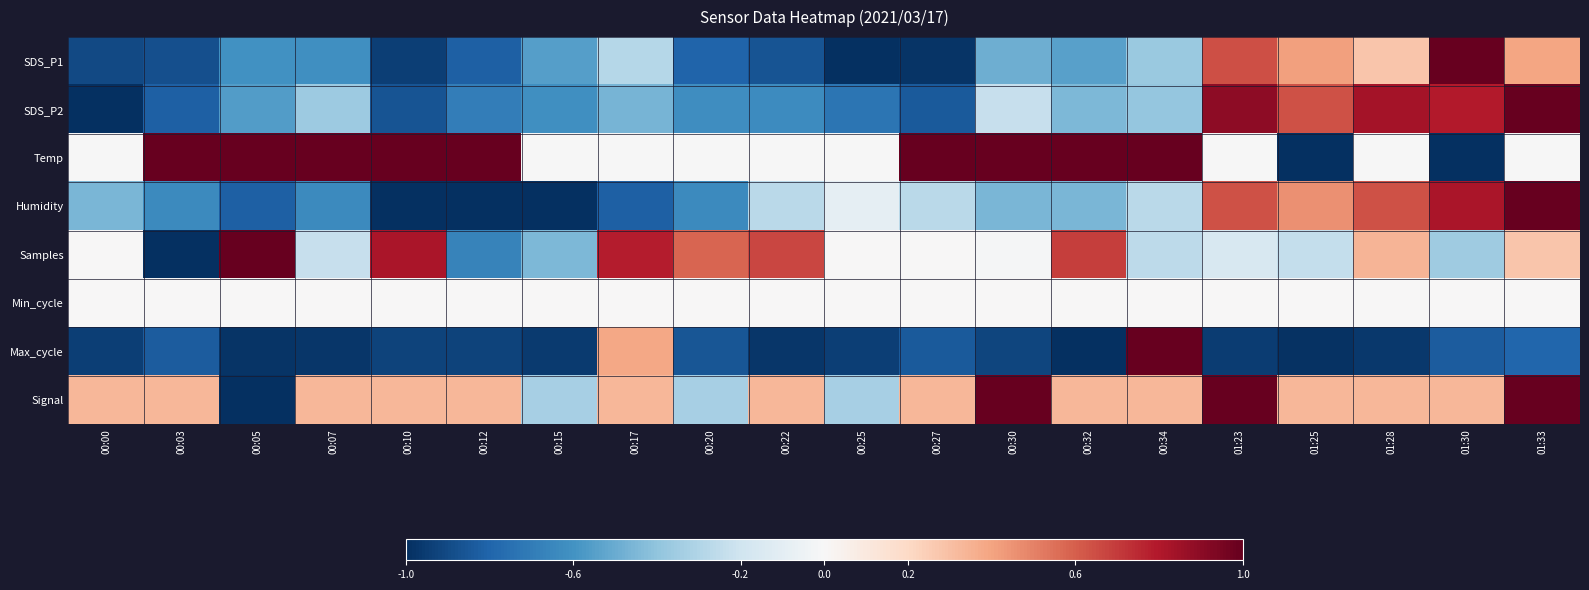

Which category has the highest value across all series?

01:30